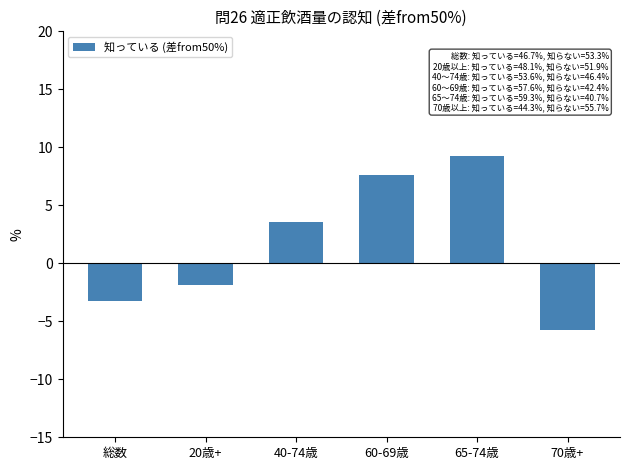

Reading left to right, what are all the values shown in this chart?

総数=-3.3	20歳+=-1.9	40-74歳=3.6	60-69歳=7.6	65-74歳=9.3	70歳+=-5.7